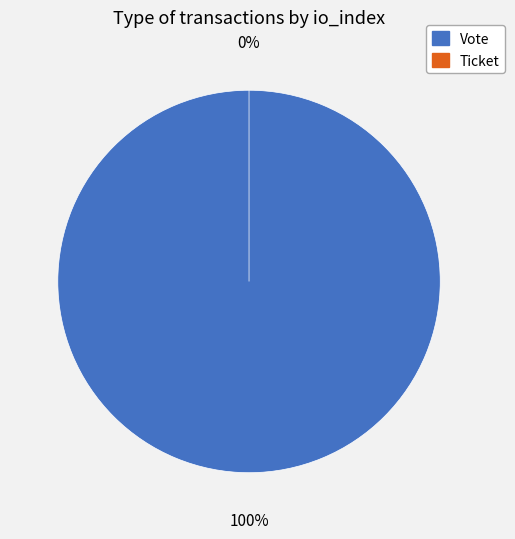

Which slice is the largest?

Vote (io_index=1)